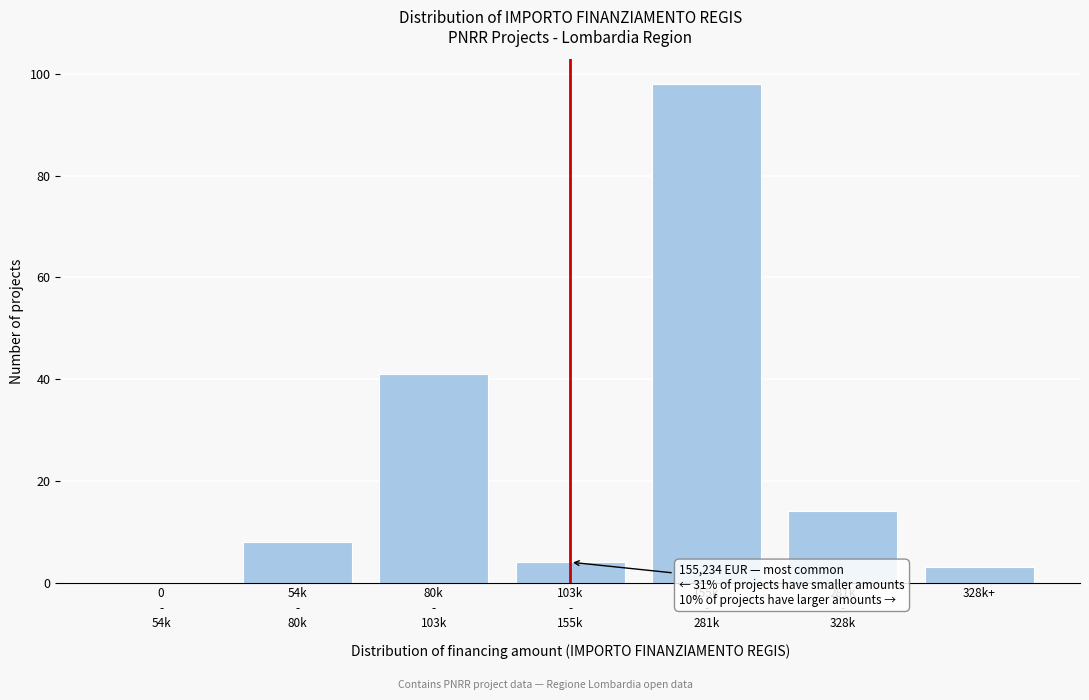

What is the greatest value displayed?

98